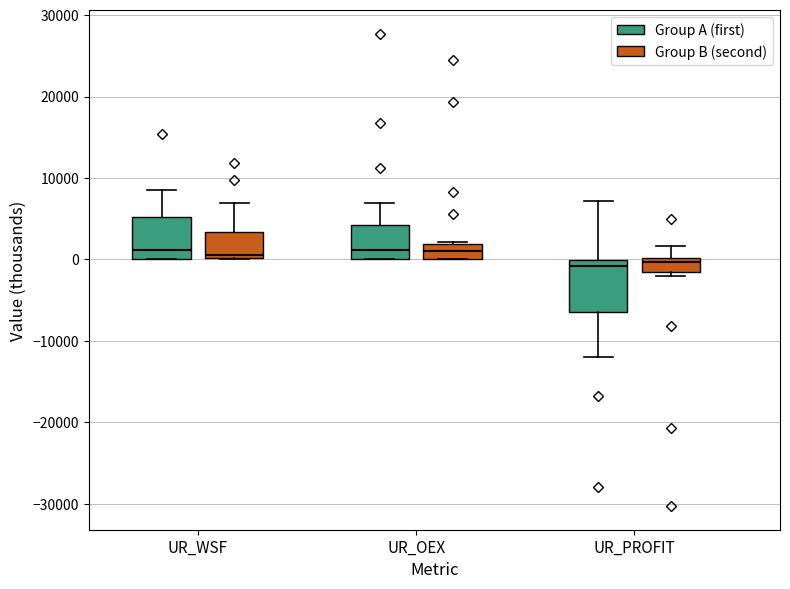

Comparing the boxes themselves (not the whiskers), which one is the tallest?

UR_PROFIT (Group A (first))